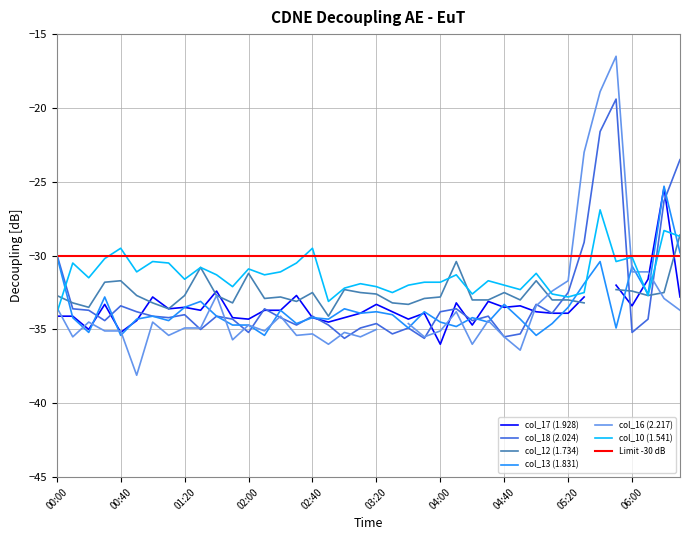

The value of col_10 (1.541) at 02:00 is -47.1. True or false?

False